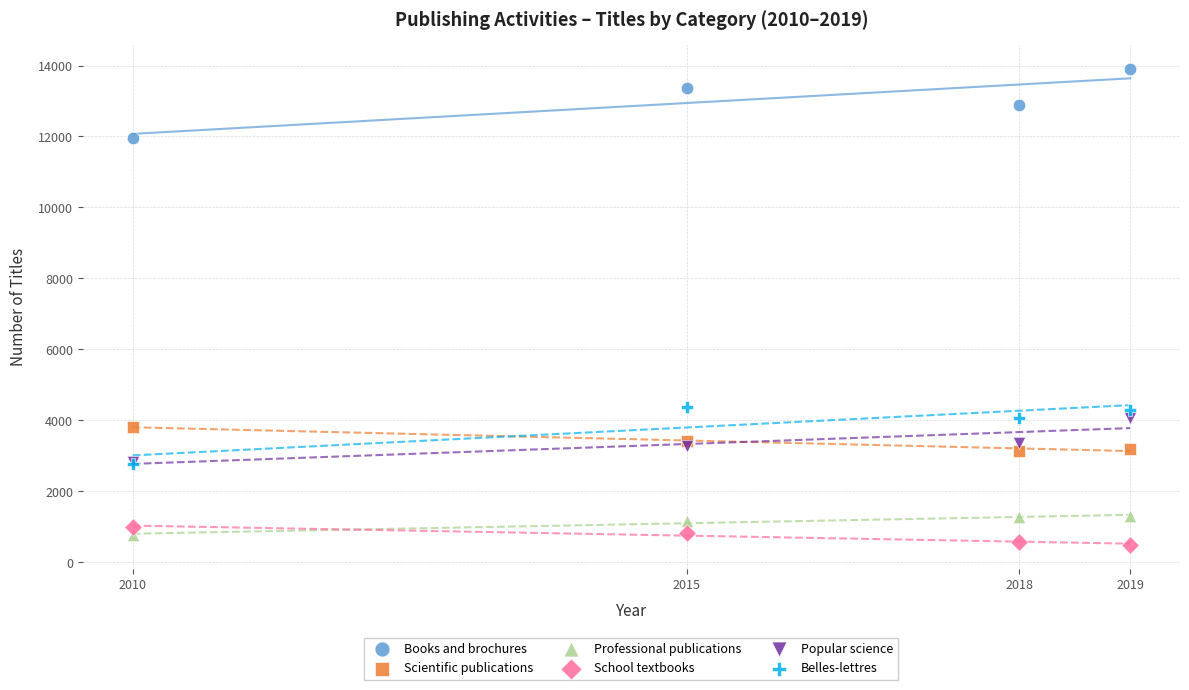

Which series has the largest Y range (max minus min)?

Books and brochures